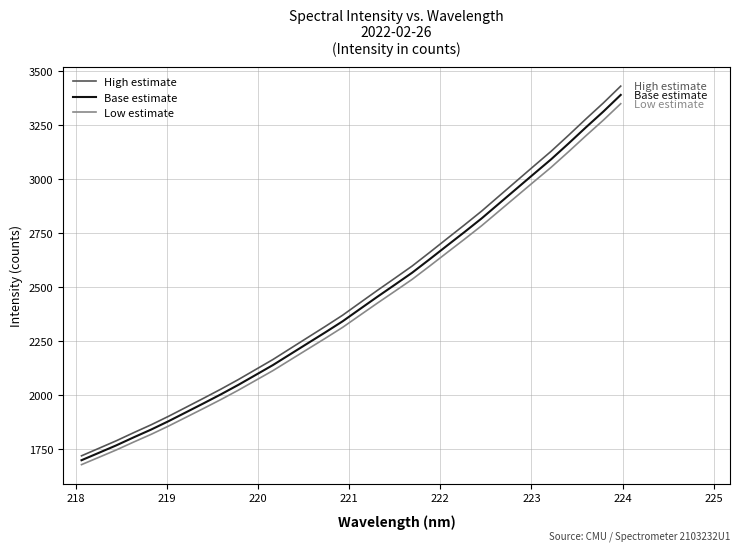

Which series has the largest range (max minus min)?

High estimate